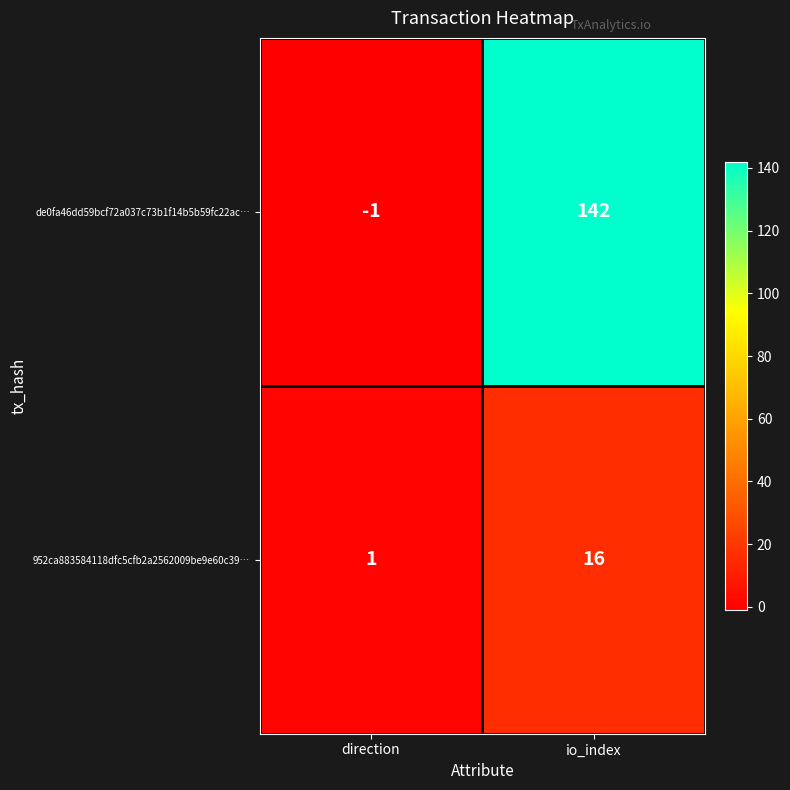

At direction, list the series in order from largest to smallest.

952ca883584118dfc5cfb2a2562009be9e60c39…, de0fa46dd59bcf72a037c73b1f14b5b59fc22ac…